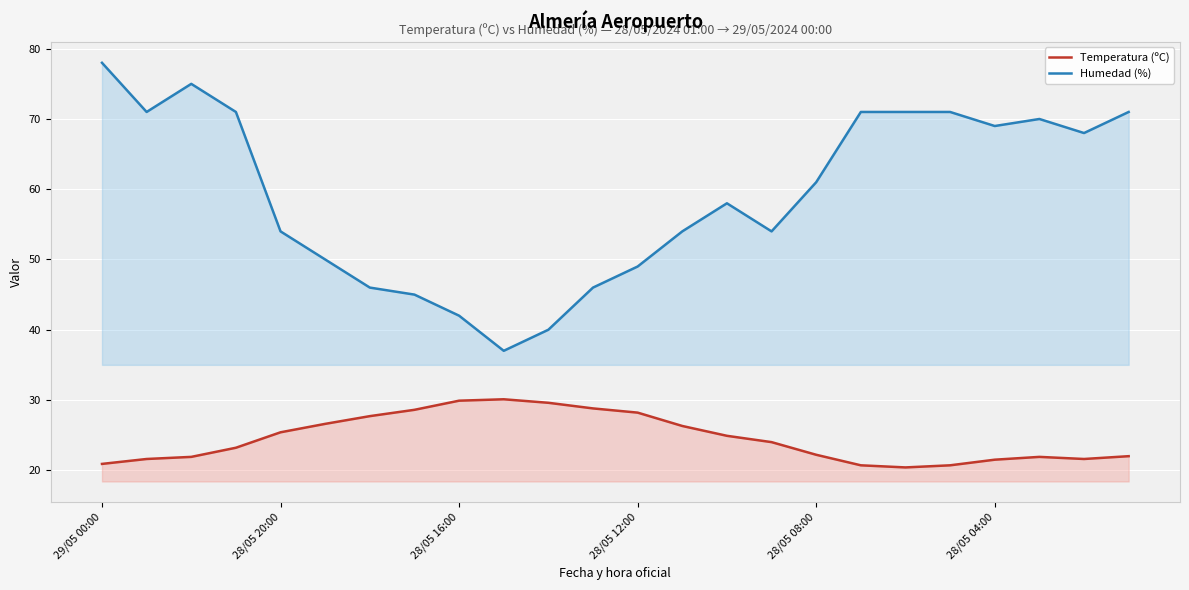

Which series has the largest range (max minus min)?

Humedad (%)